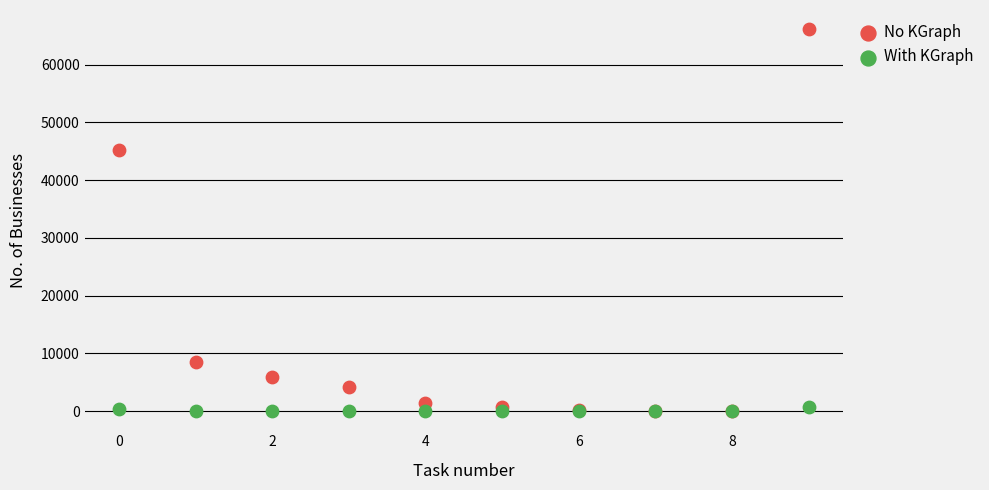

In the No KGraph series, what Y value is closest to 33086?

45198